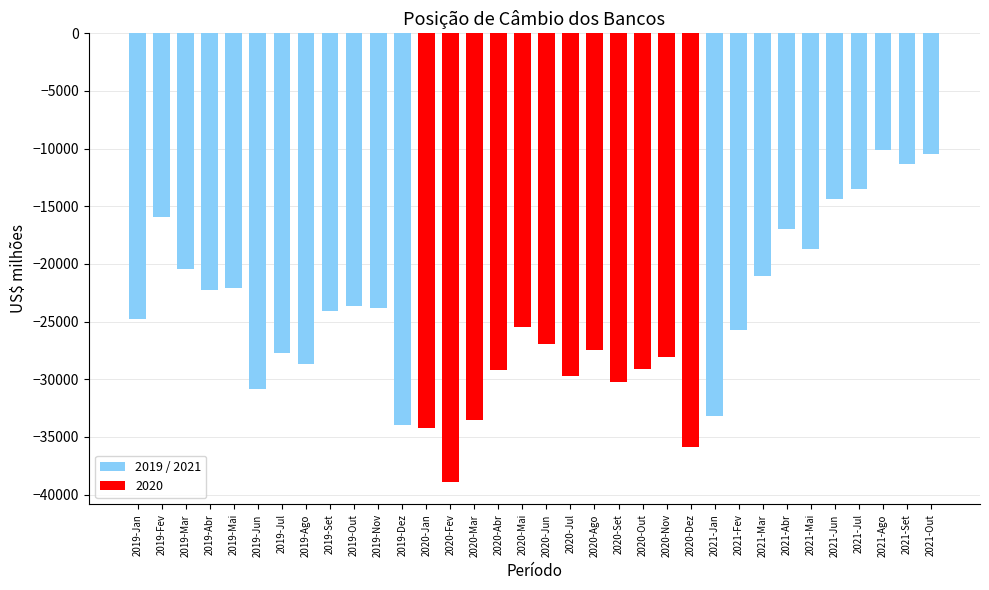

The value at 2021-Mar is -21081.1. True or false?

True